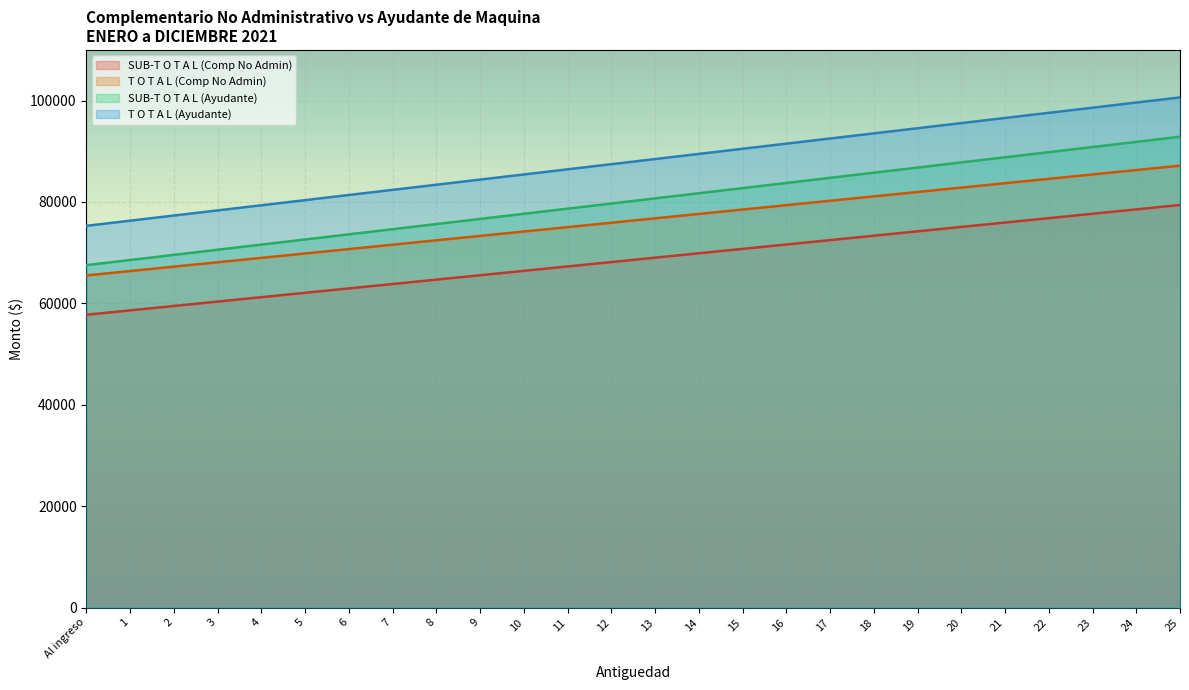

What position from the left is 9?

10